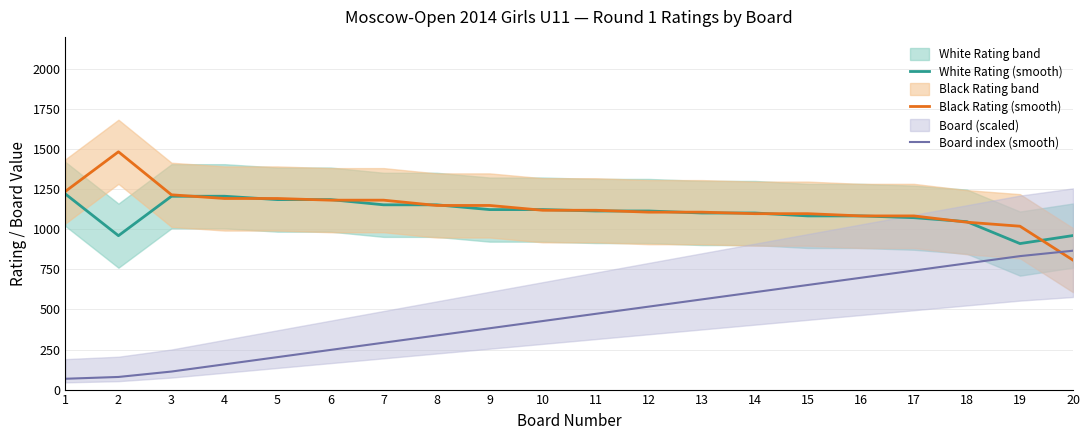

True or false: White Rating (smooth) and Board index (smooth) cross at least once.

False